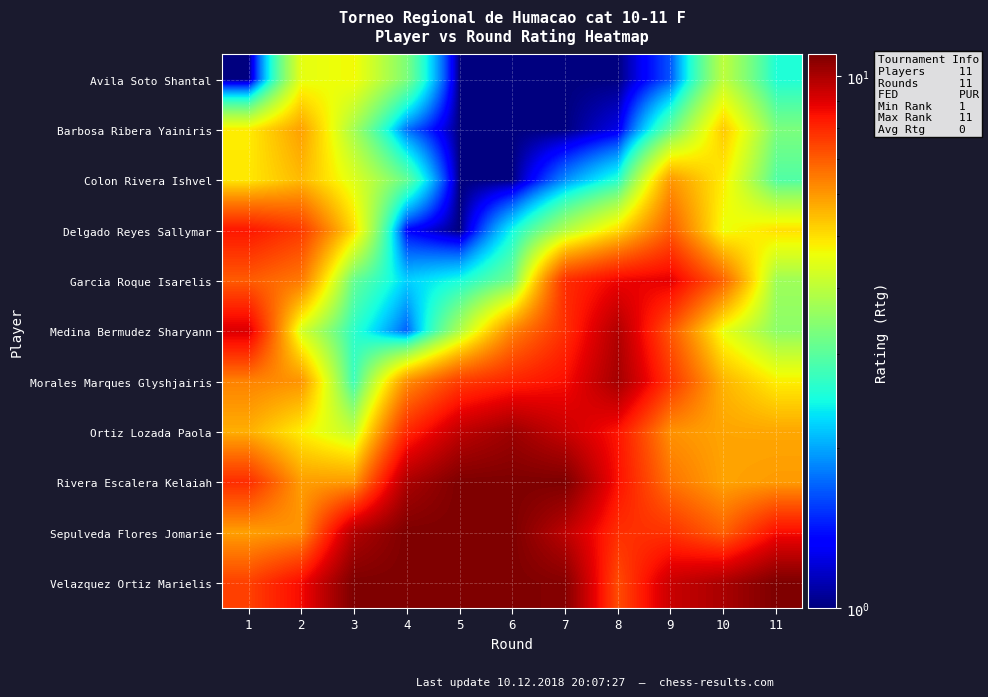

Reading right to left, extract all data points from this chart.

Avila Soto Shantal: 11=2.5	10=4.0	9=1.7	8=1.0	7=1.0	6=1.0	5=1.0	4=3.3	3=4.7	2=4.5	1=1.0
Barbosa Ribera Yainiris: 11=3.3	10=5.3	9=3.1	8=1.2	7=1.0	6=1.0	5=1.0	4=1.8	3=3.7	2=5.9	1=4.8
Colon Rivera Ishvel: 11=2.9	10=4.8	9=6.0	8=2.6	7=1.9	6=1.0	5=1.0	4=3.1	3=4.4	2=5.5	1=4.9
Delgado Reyes Sallymar: 11=5.0	10=4.6	9=7.0	8=5.1	7=3.9	6=2.4	5=1.0	4=1.4	3=5.0	2=7.6	1=8.3
Garcia Roque Isarelis: 11=3.7	10=6.9	9=8.9	8=8.7	7=7.9	6=3.2	5=2.5	4=2.2	3=3.1	2=6.5	1=7.0
Medina Bermudez Sharyann: 11=3.5	10=4.5	9=7.1	8=9.9	7=7.9	6=6.3	5=3.8	4=1.7	3=2.6	2=4.3	1=9.1
Morales Marques Glyshjairis: 11=4.8	10=5.6	9=7.7	8=10.1	7=8.5	6=8.1	5=7.6	4=6.1	3=2.7	2=6.1	1=6.3
Ortiz Lozada Paola: 11=5.8	10=5.8	9=6.1	8=8.4	7=9.4	6=10.3	5=9.6	4=8.0	3=4.1	2=4.8	1=5.7
Rivera Escalera Kelaiah: 11=6.0	10=5.8	9=6.6	8=8.5	7=11.0	6=11.0	5=11.0	4=10.0	3=6.0	2=5.9	1=7.9
Sepulveda Flores Jomarie: 11=8.5	10=6.9	9=7.8	8=7.9	7=9.6	6=11.0	5=11.0	4=11.0	3=9.9	2=6.1	1=5.9
Velazquez Ortiz Marielis: 11=11.0	10=10.0	9=9.4	8=7.3	7=10.8	6=11.0	5=11.0	4=11.0	3=11.0	2=8.6	1=7.5